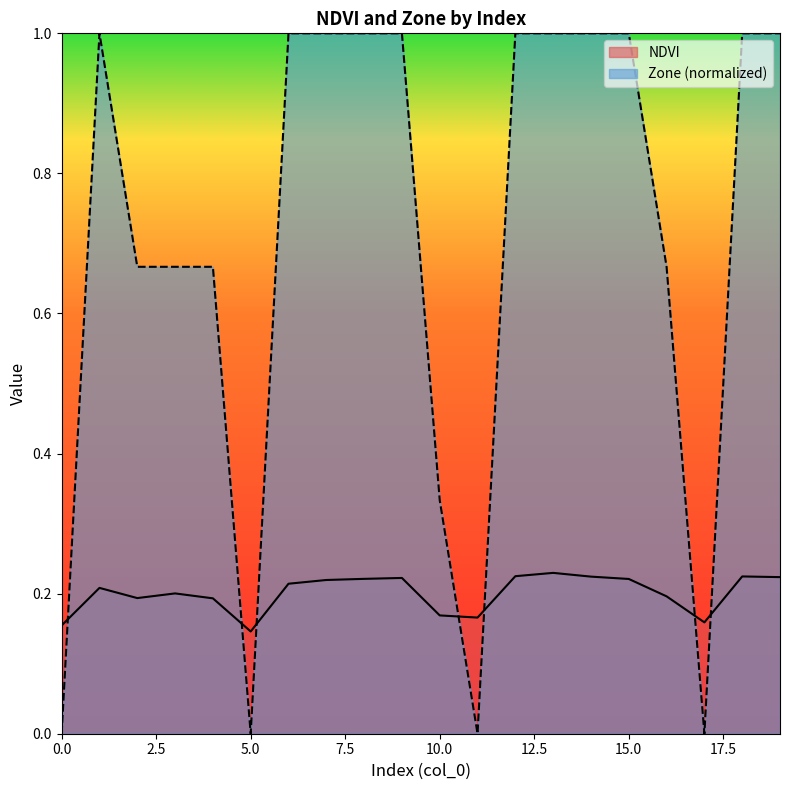

Reading left to right, what are all the values shown in this chart?

NDVI: 0.2	0.2	0.2	0.2	0.2	0.1	0.2	0.2	0.2	0.2	0.2	0.2	0.2	0.2	0.2	0.2	0.2	0.2	0.2	0.2
Zone: 0.0	1.0	0.7	0.7	0.7	0.0	1.0	1.0	1.0	1.0	0.3	0.0	1.0	1.0	1.0	1.0	0.7	0.0	1.0	1.0